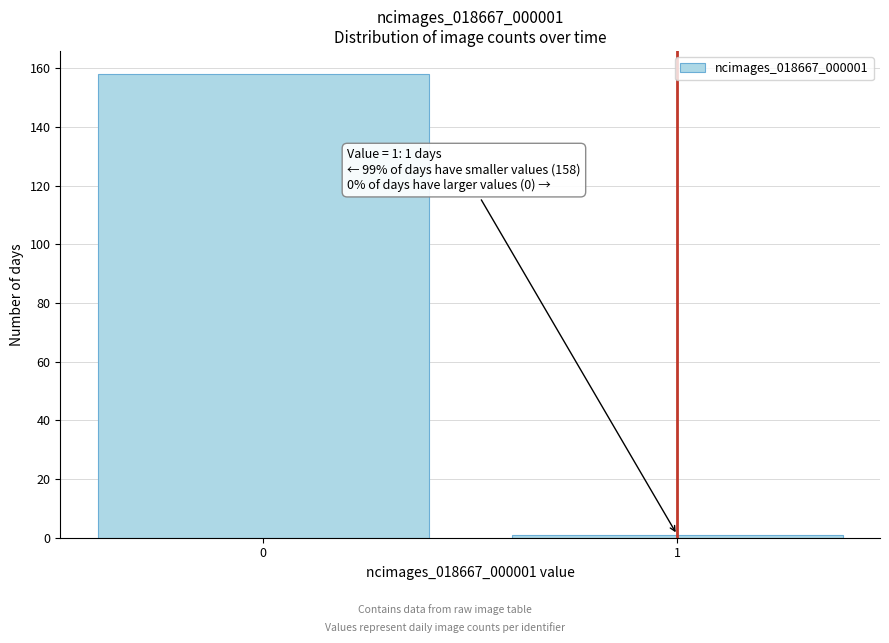

Reading left to right, extract all data points from this chart.

0=158	1=1